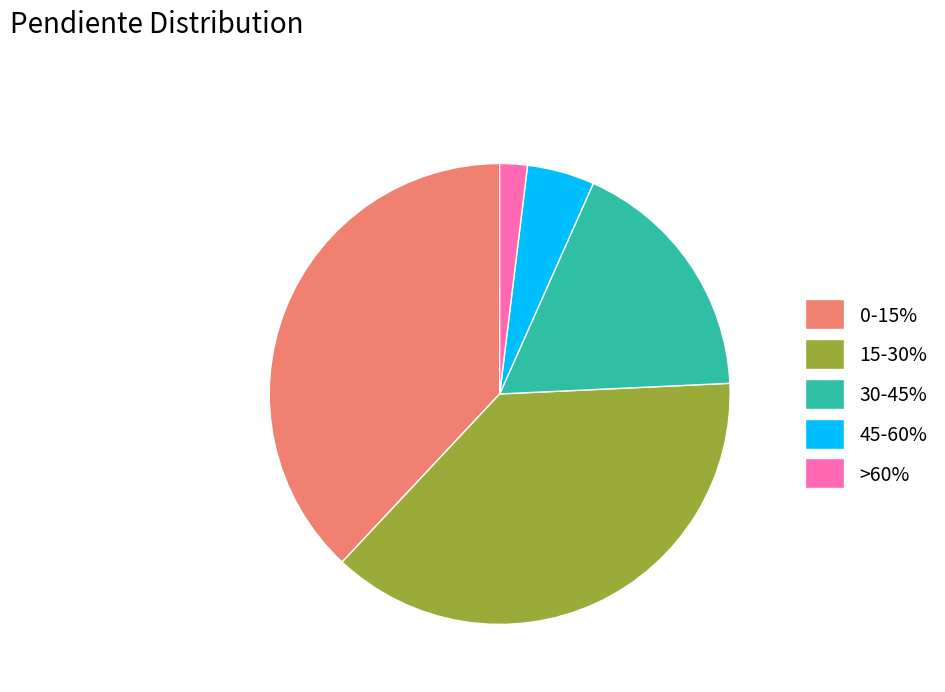

Is it true that 45-60% is 18% of the pie?

False